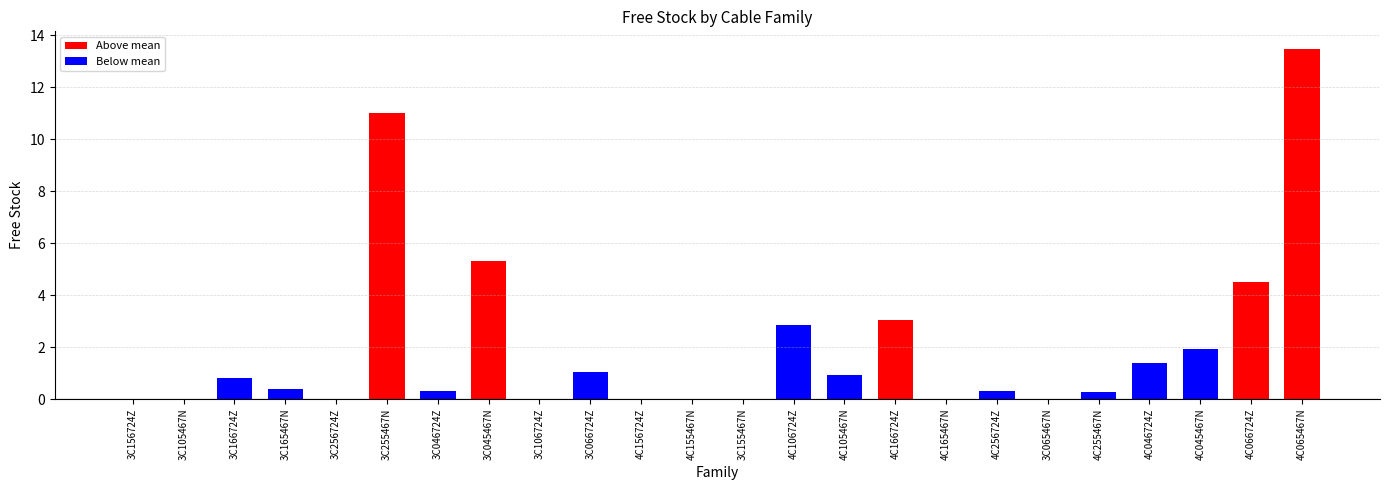

What is the sum of all values?

47.6